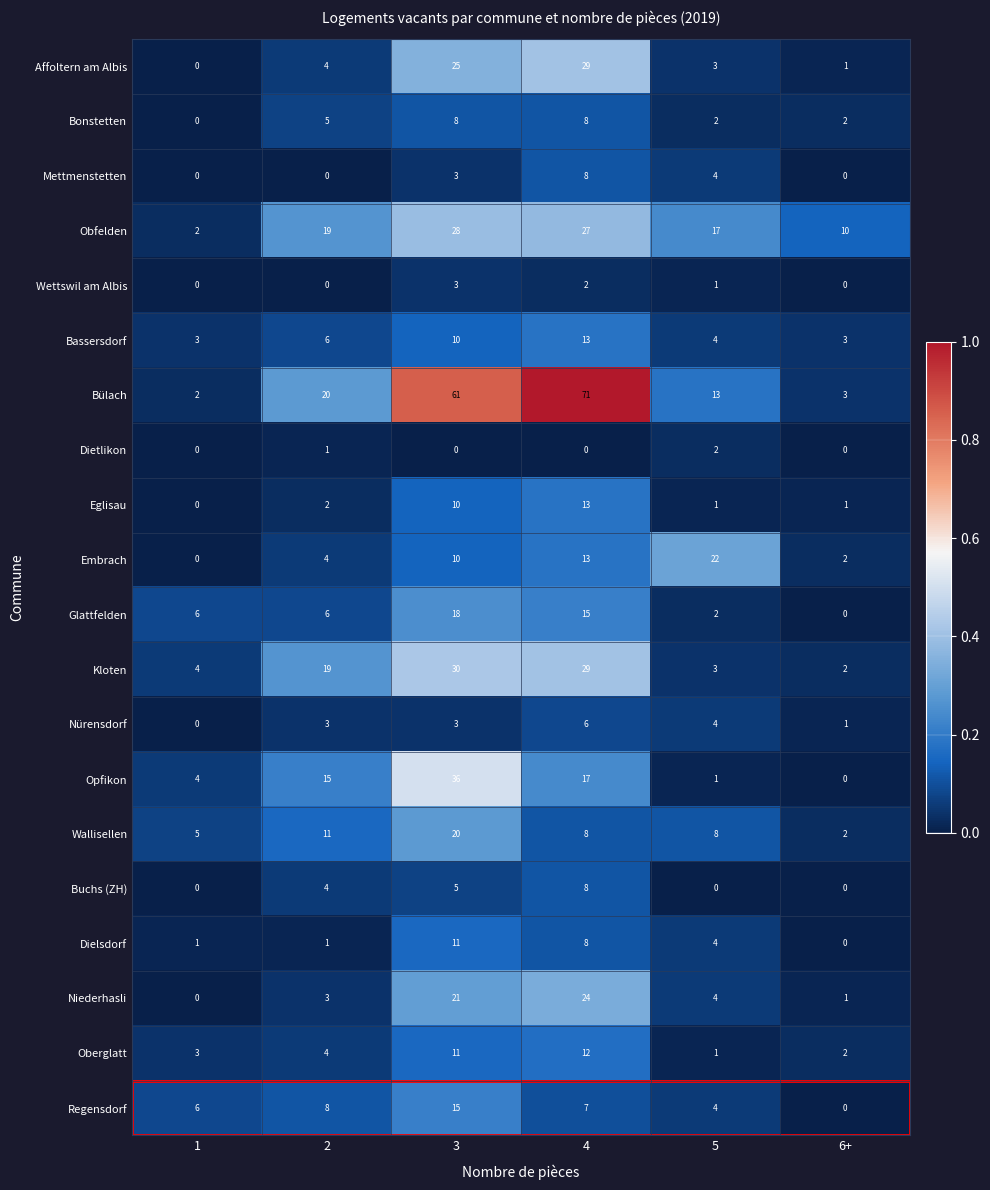

What is the difference between the maximum and second lowest values in the Bassersdorf series?

10